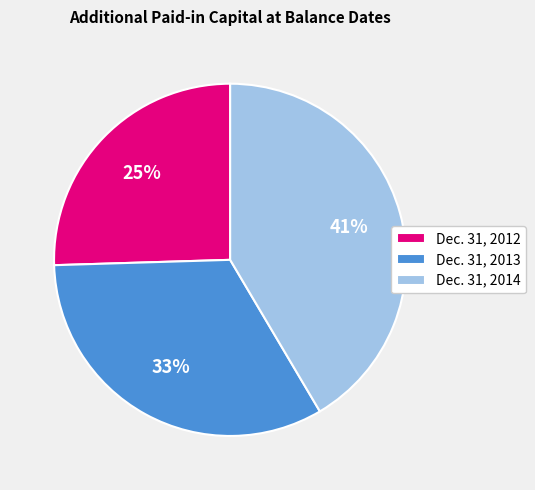

How many slices are in this pie chart?

3